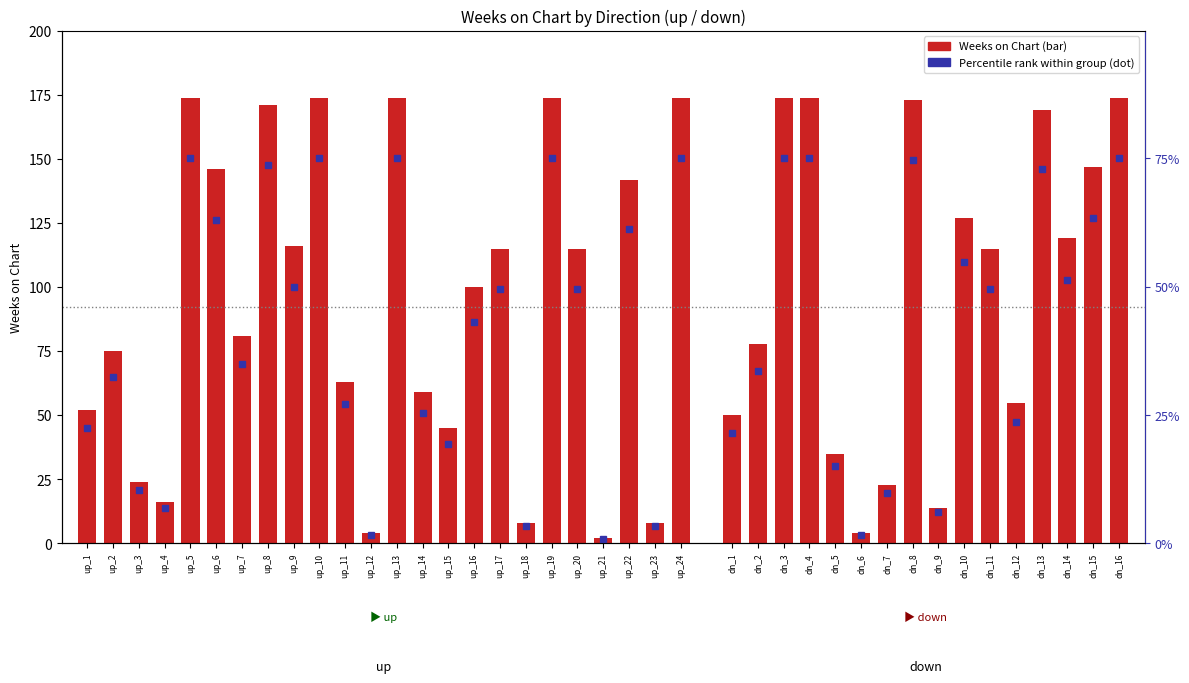

The chart shows a value of 206 at up_22. True or false?

False